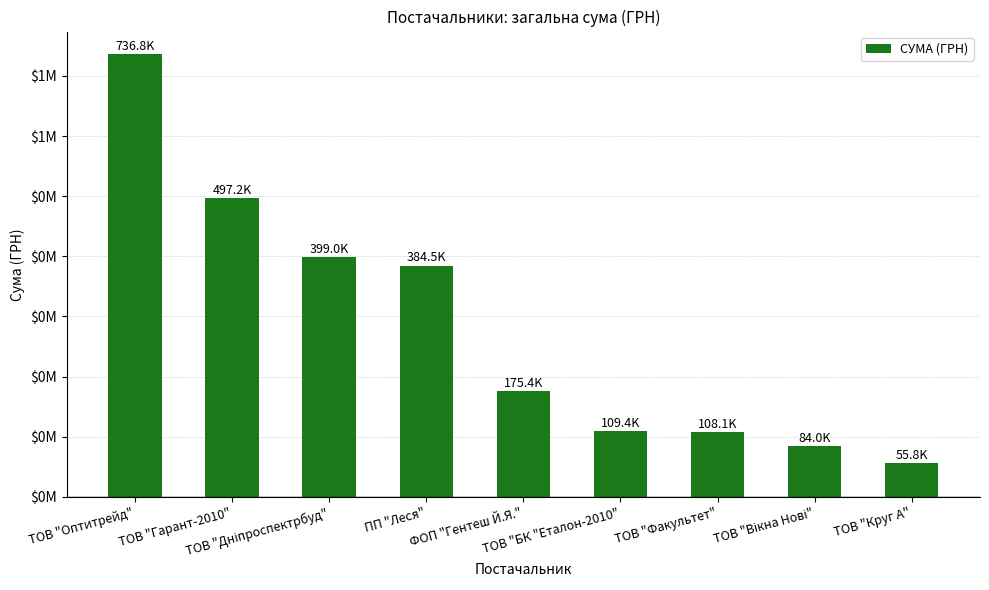

Reading left to right, list all the values displayed in this chart.

736849.4	497229.5	399039.0	384506.0	175446.4	109415.6	108084.6	83952.5	55844.6